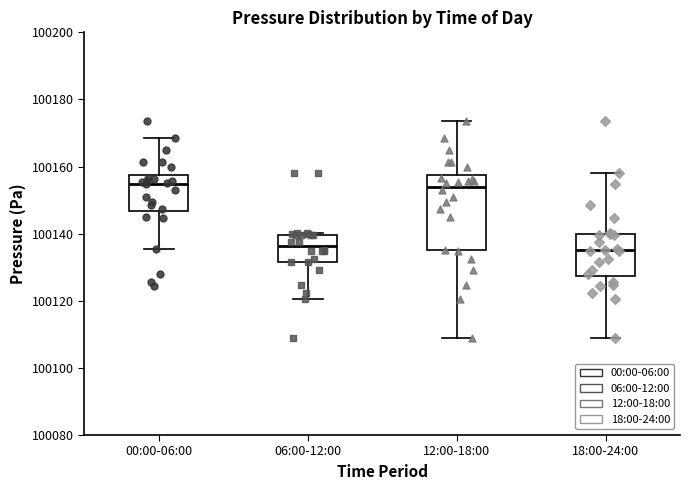

Reading left to right, transcribe this box plot: for each box, give where its median line is, the range the box spans, and where its two whiskers end, as read against the y-axis. The values are not printed on the chart, so give them approximately, as read against the axis.

00:00-06:00: median 100154, box 100146 to 100158, whiskers 100136 to 100168
06:00-12:00: median 100136, box 100132 to 100140, whiskers 100120 to 100140
12:00-18:00: median 100154, box 100136 to 100158, whiskers 100110 to 100174
18:00-24:00: median 100136, box 100128 to 100140, whiskers 100110 to 100158